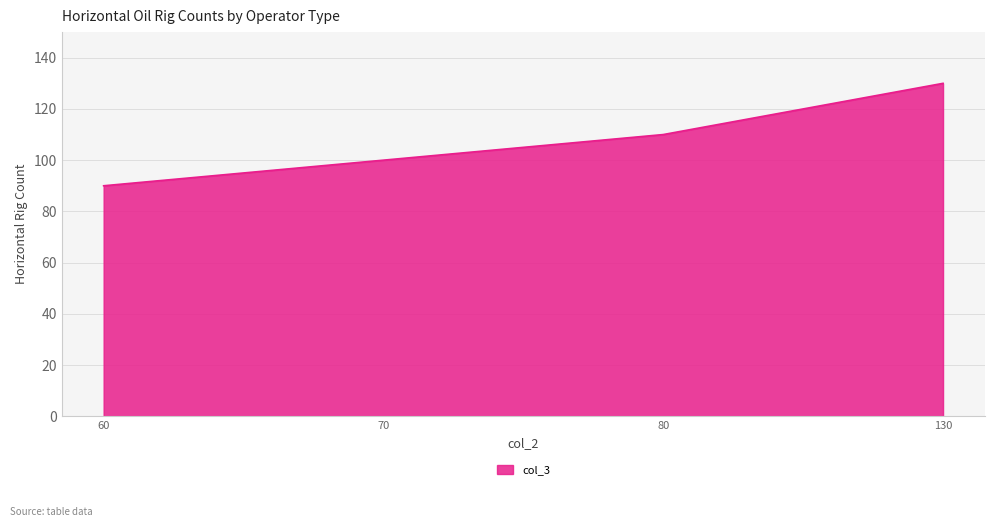

Which category has the highest value across all series?

130